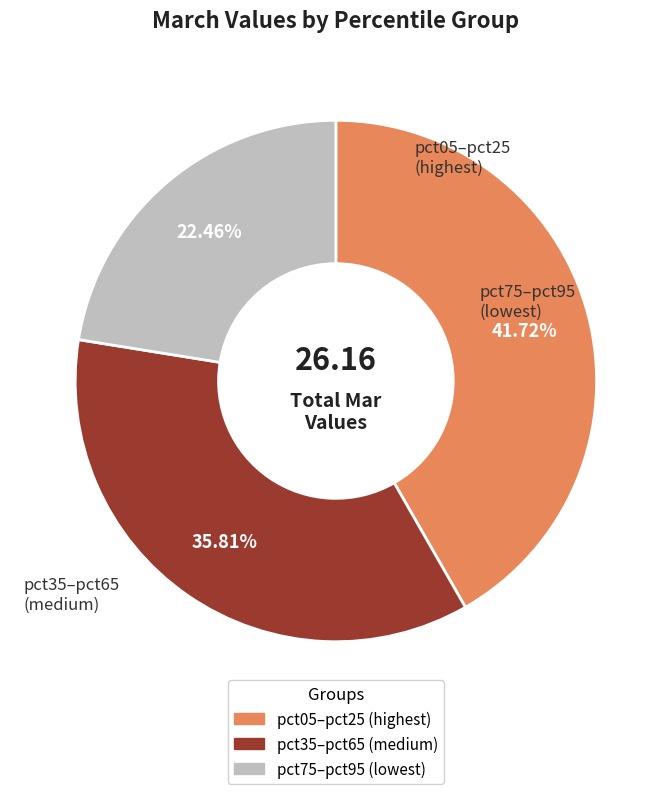

To the nearest percent, what is the average slice percentage?

33%